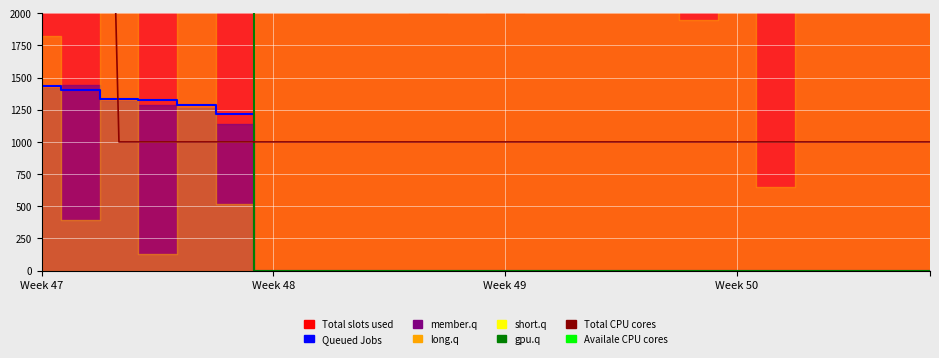

Is it true that Total CPU cores equals 550 at 14?

False